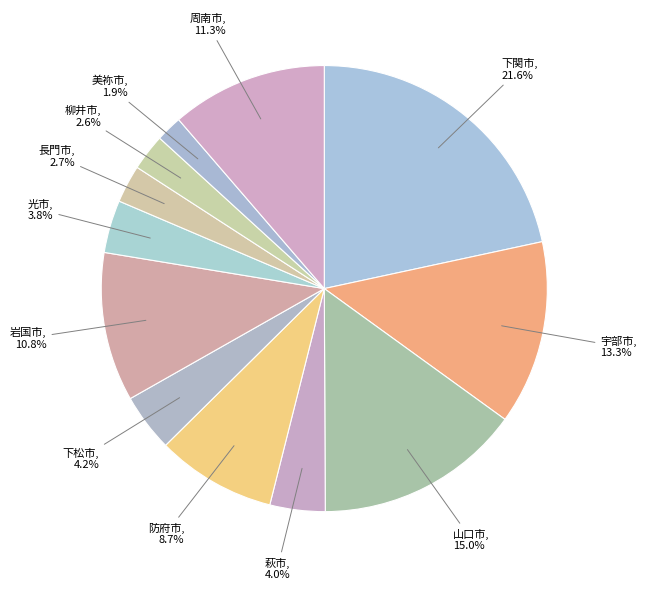

Which category has the biggest portion of the pie?

下関市